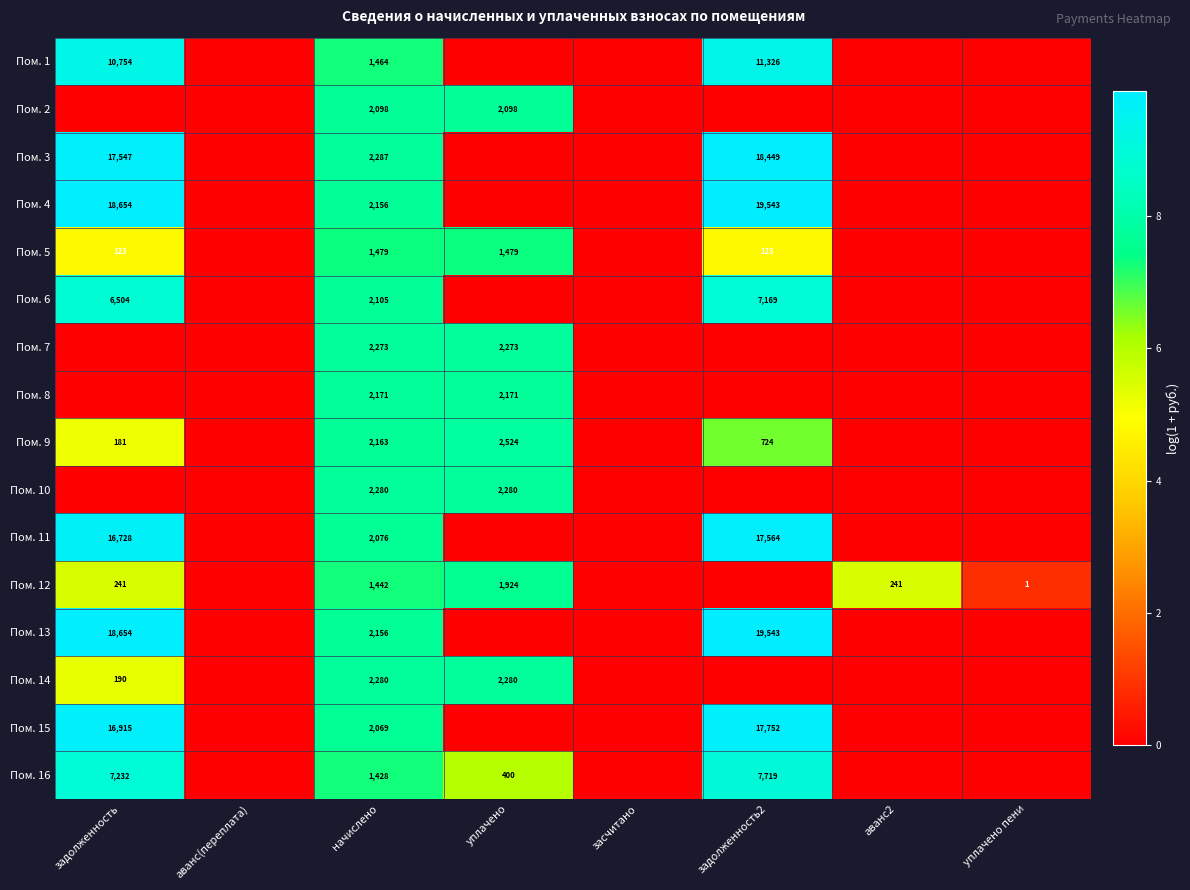

The Пом. 6 series shows 1345 at задолженность. True or false?

False